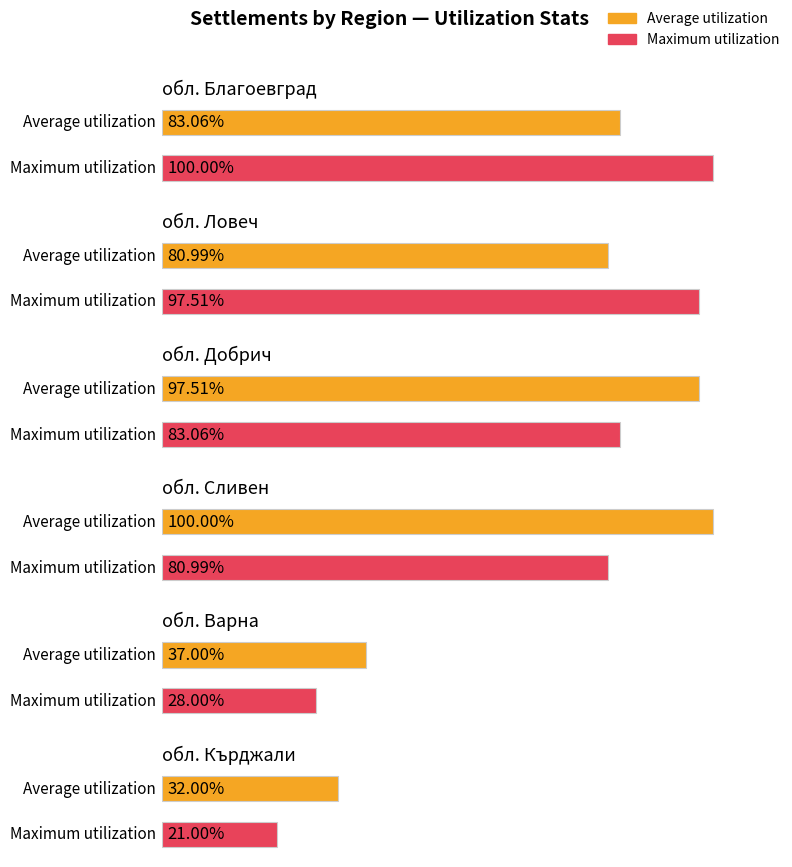

Which series has the largest total across all categories?

Average utilization